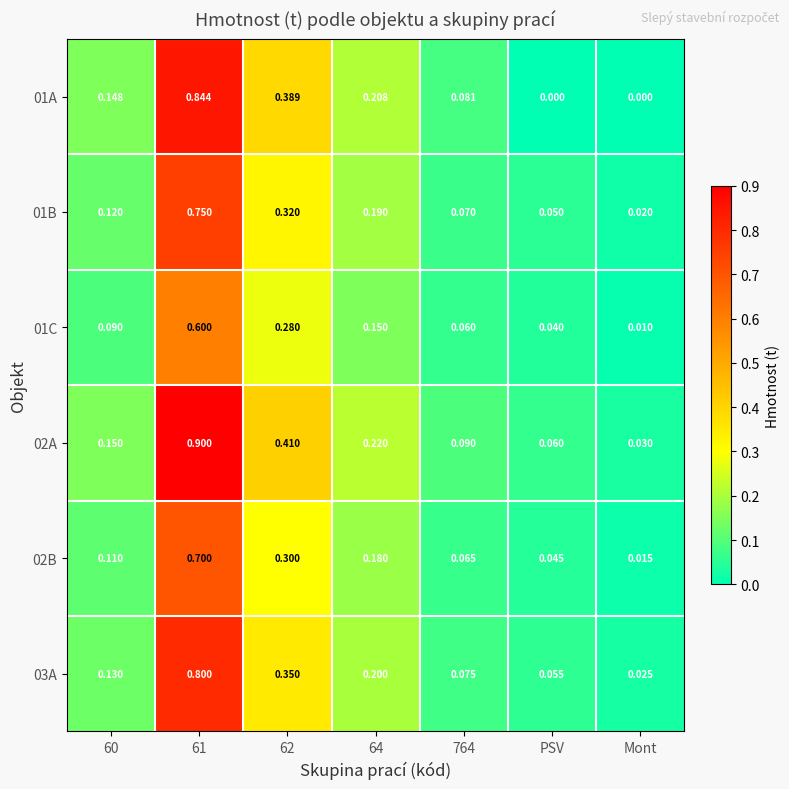

Which series has the largest total across all categories?

02A